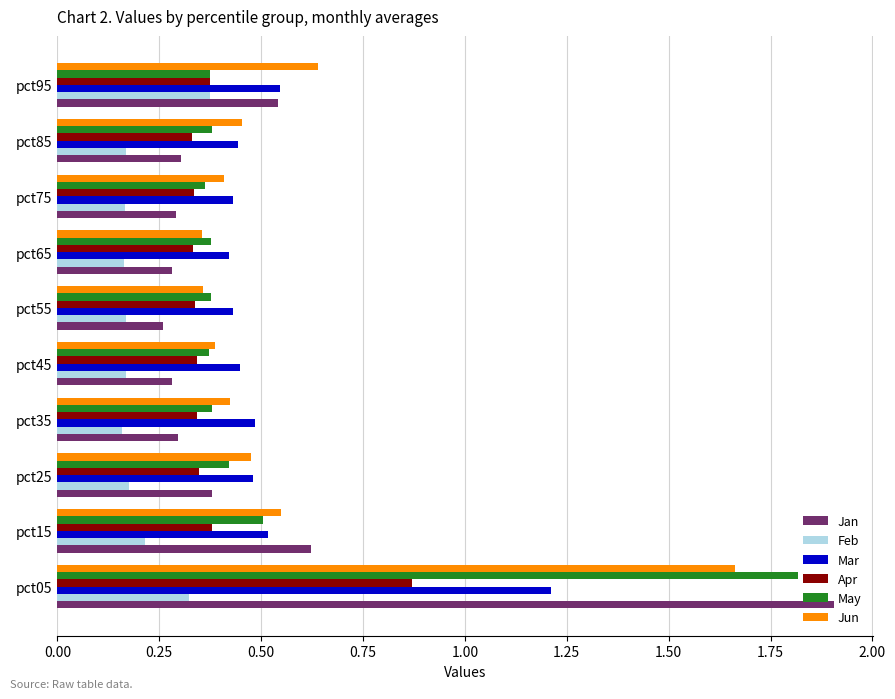

The value of Mar at pct65 is 0.7. True or false?

False